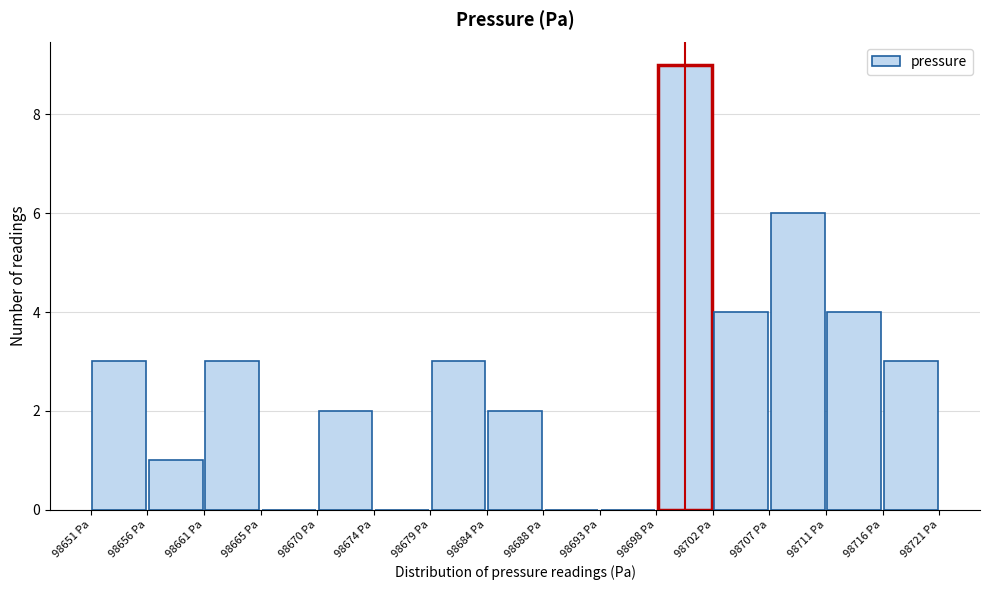

Reading left to right, transcribe this chart: for each bar, give the range it covers on the x-axis and its height. Neither the bar edges nor the heights are printed on the chart, so give them approximately, as read against the axes.

98651.5 to 98656.0: 3
98656.0 to 98660.5: 1
98660.5 to 98665.0: 3
98665.0 to 98670.0: 0
98670.0 to 98674.5: 2
98674.5 to 98679.0: 0
98679.0 to 98683.5: 3
98683.5 to 98688.5: 2
98688.5 to 98693.0: 0
98693.0 to 98697.5: 0
98697.5 to 98702.0: 9
98702.0 to 98707.0: 4
98707.0 to 98711.5: 6
98711.5 to 98716.0: 4
98716.0 to 98720.5: 3